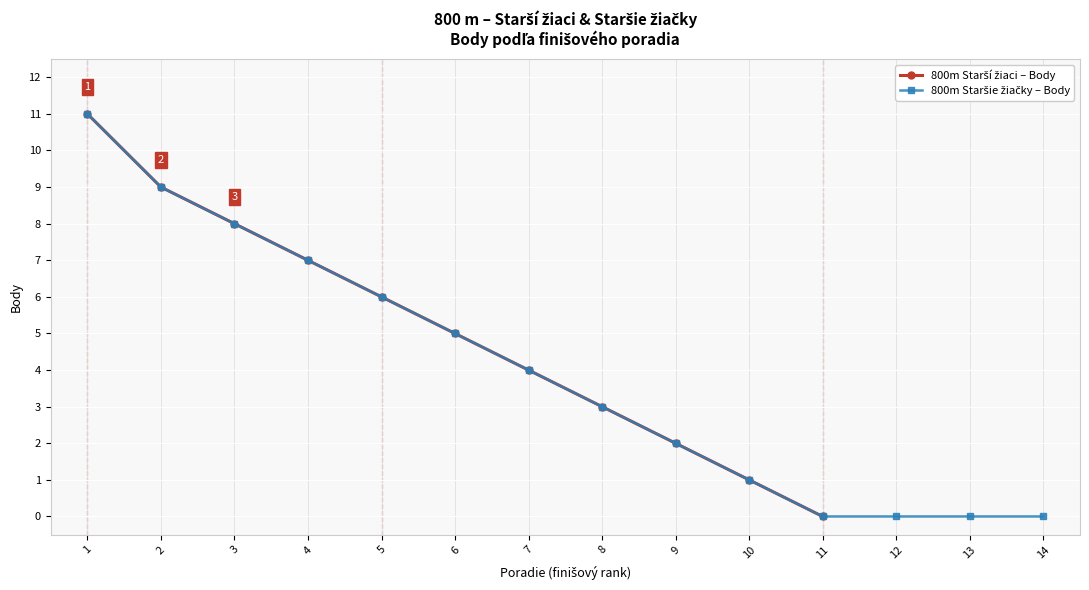

How many positive values are there?

10